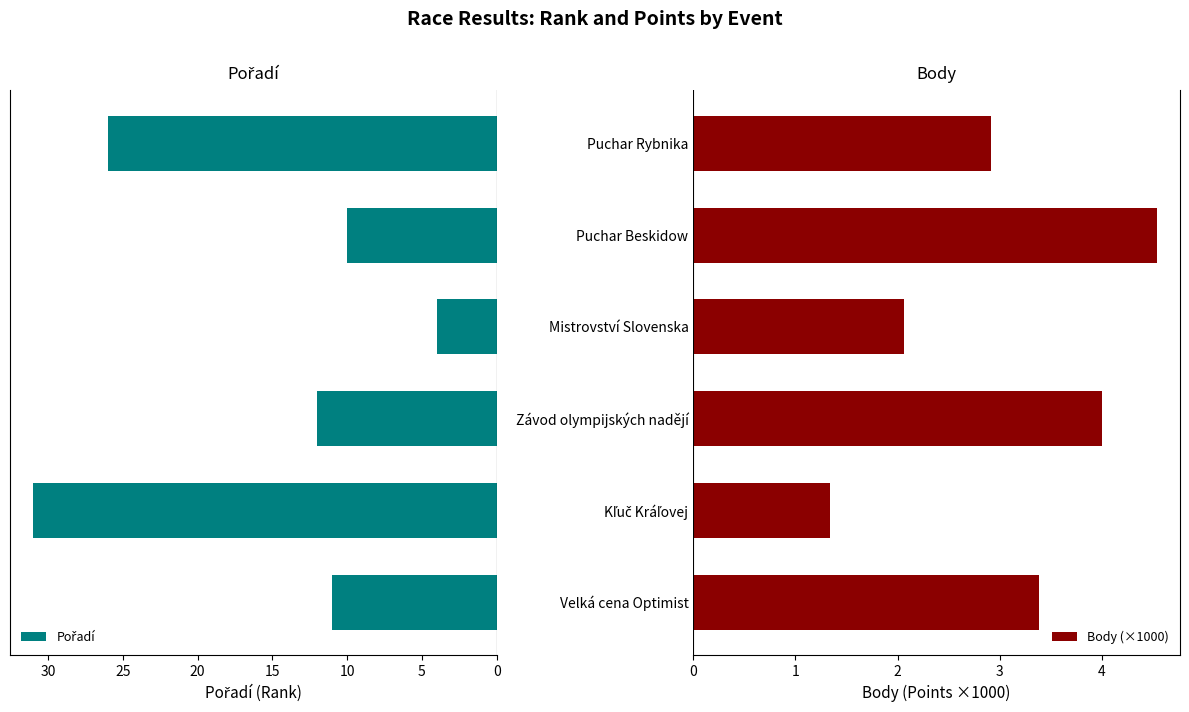

What is the average value of the Body (×1000) series?

3.0